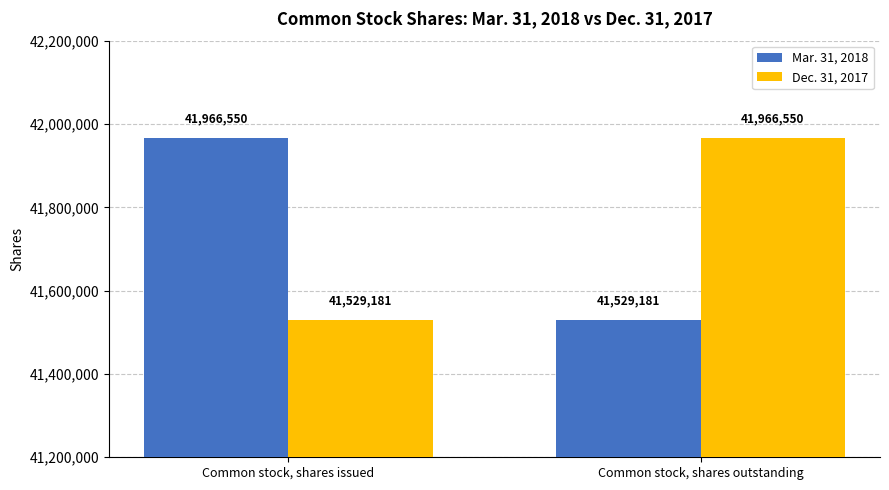

Reading right to left, extract all data points from this chart.

Mar. 31, 2018: Common stock, shares outstanding=41529181	Common stock, shares issued=41966550
Dec. 31, 2017: Common stock, shares outstanding=41966550	Common stock, shares issued=41529181